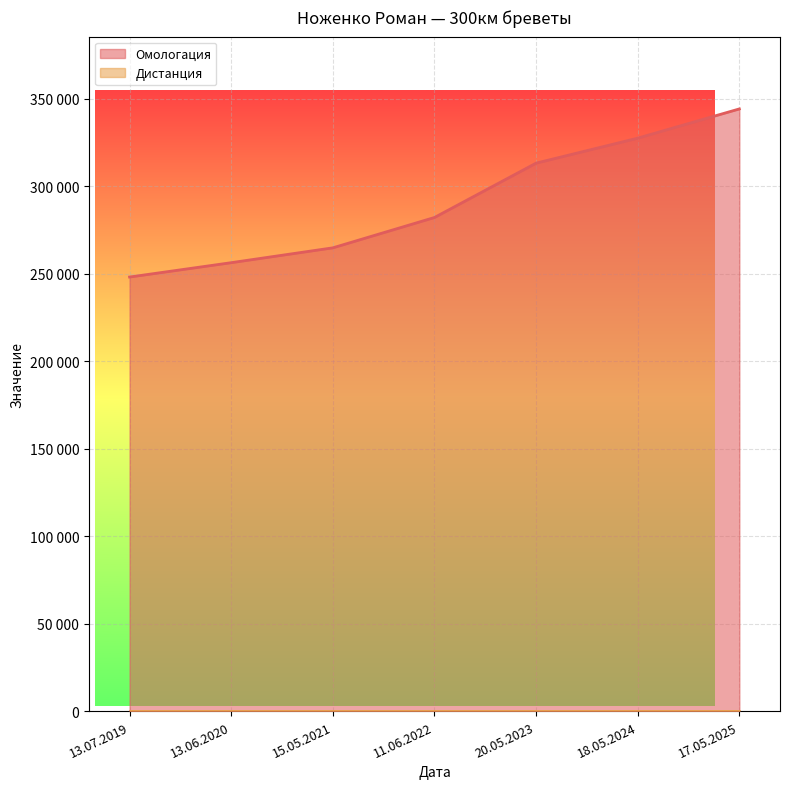

List the labels in order of value, largest first.

17.05.2025, 18.05.2024, 20.05.2023, 11.06.2022, 15.05.2021, 13.06.2020, 13.07.2019